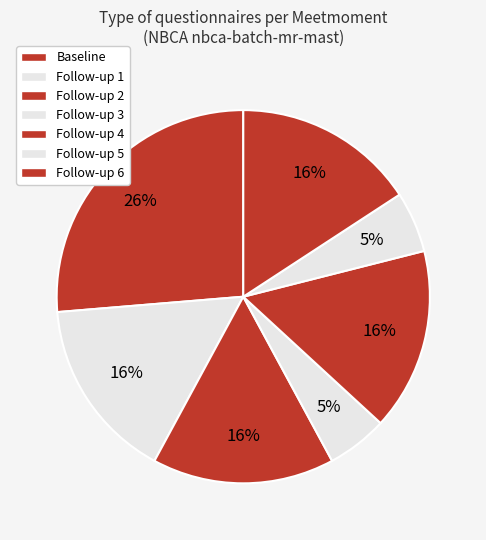

Which category has the biggest portion of the pie?

Baseline